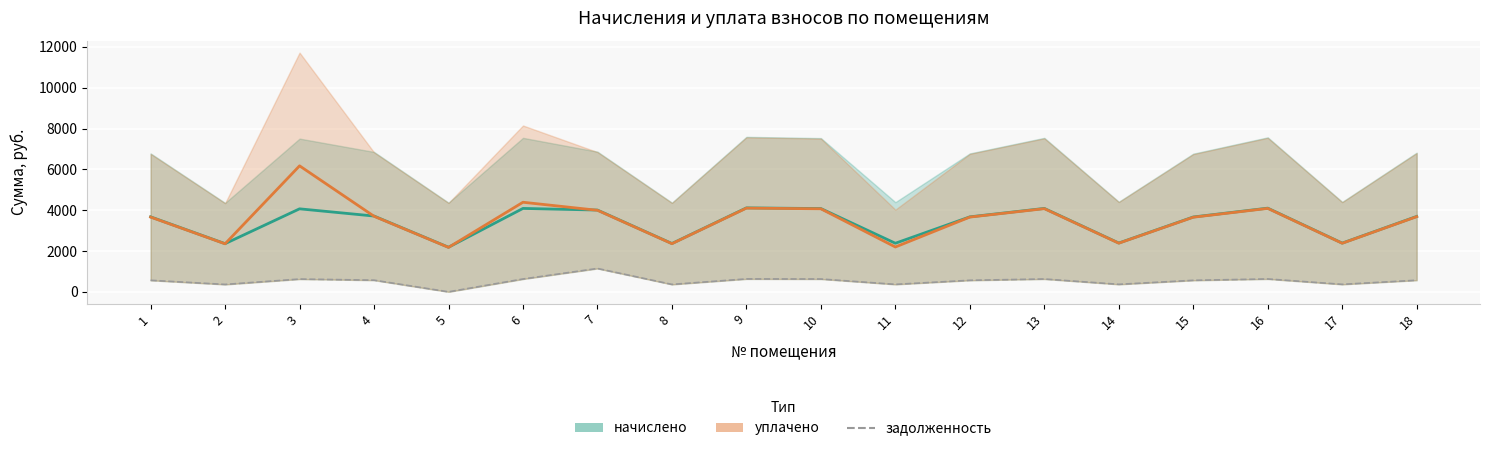

True or false: the data shows 1145.0 at 7.

True